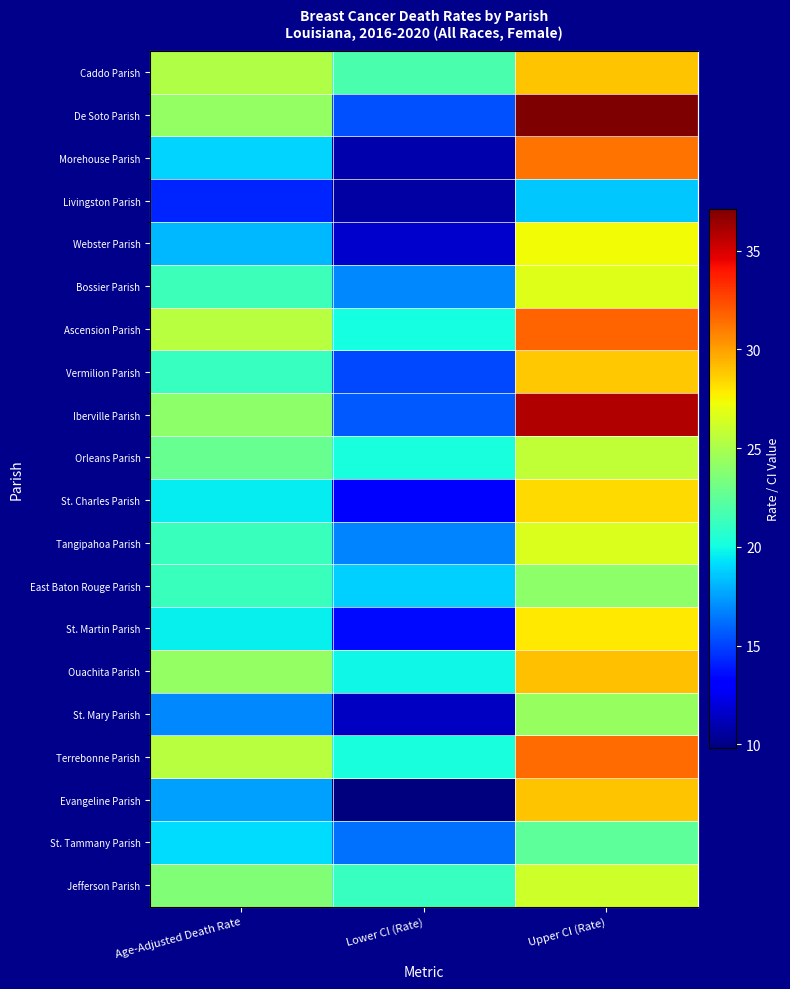

How many data points does each series have?

3